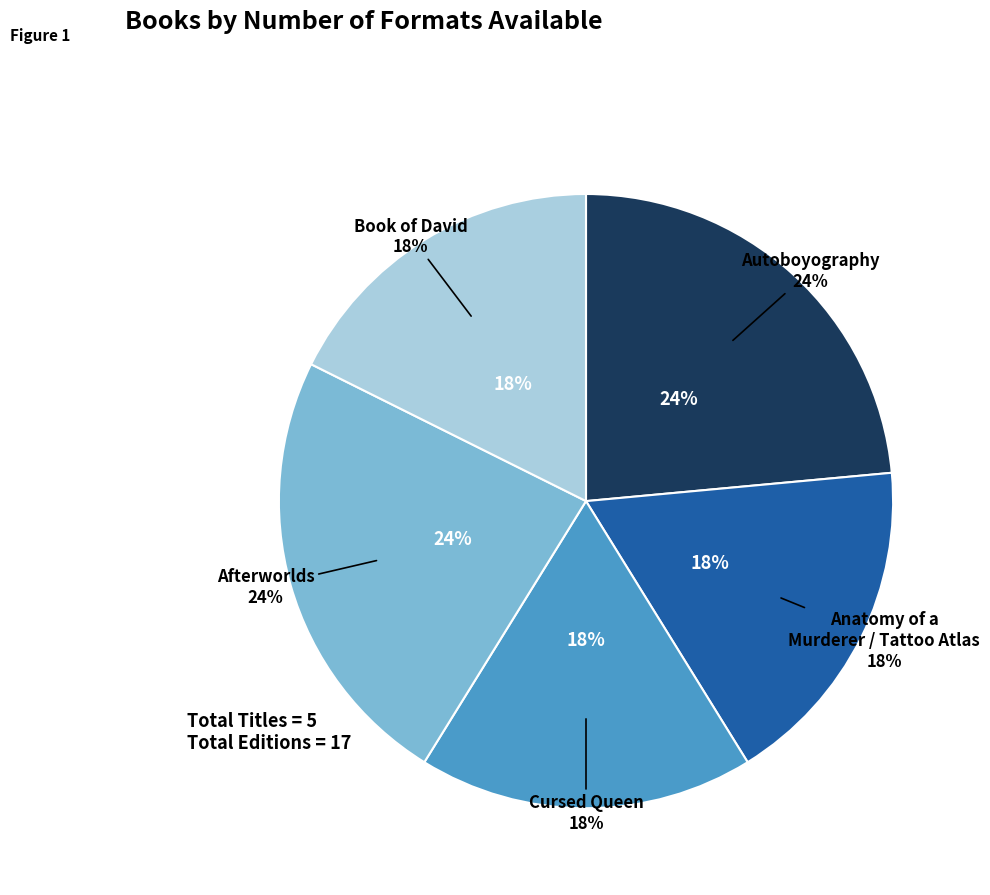

How many segments does this pie chart have?

5